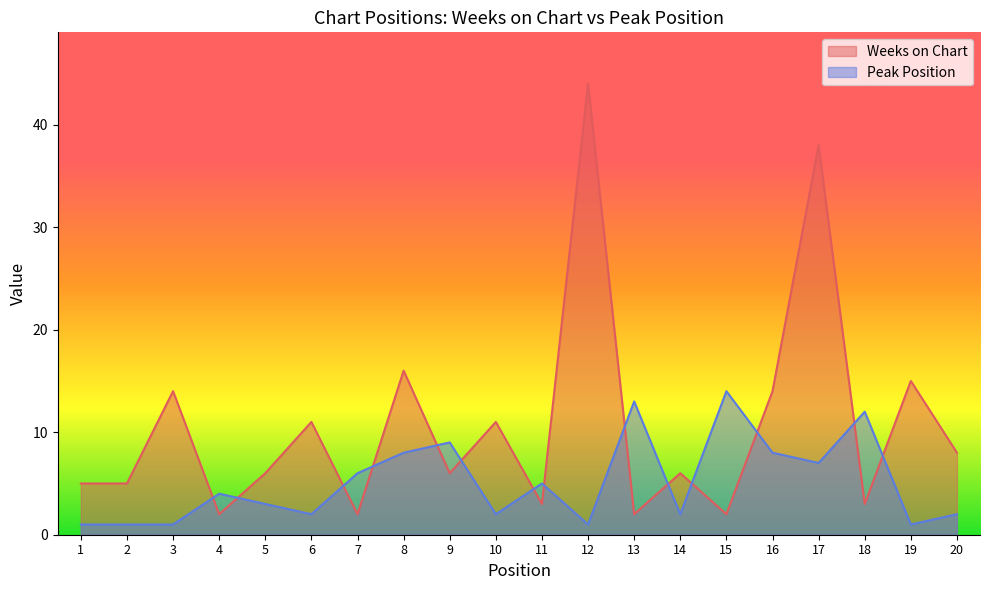

Which series has the widest spread of values?

Weeks on Chart